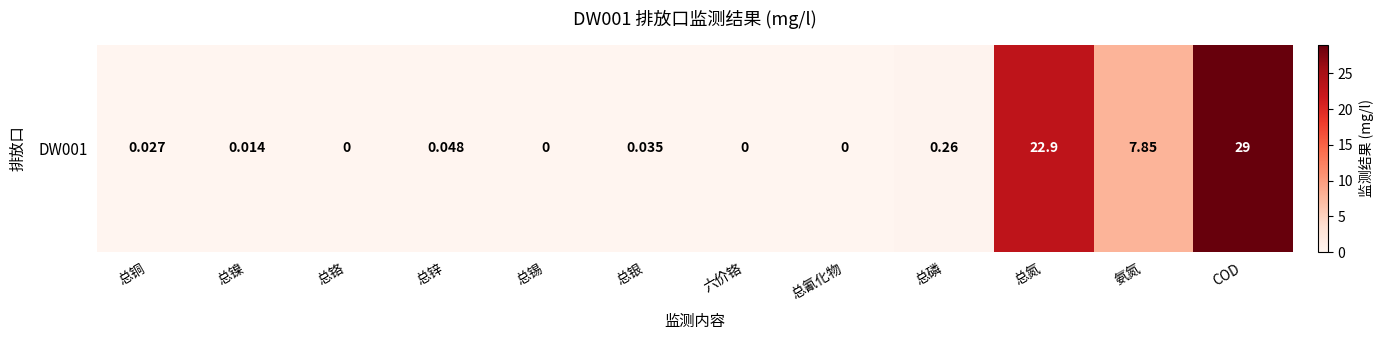

What is the difference between the maximum and minimum values?

29.0